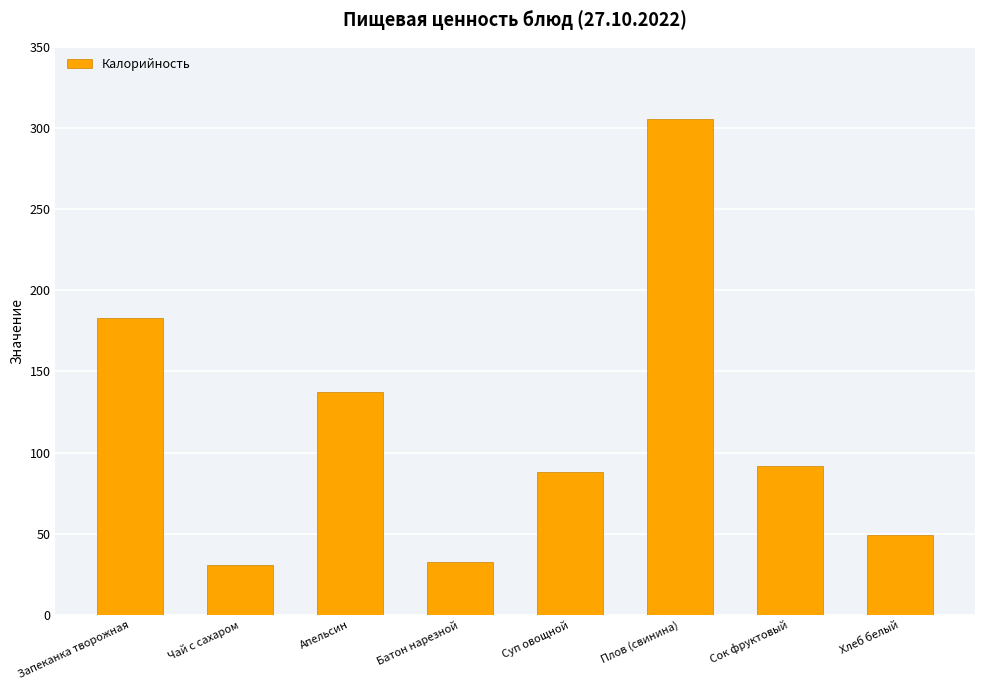

At which label is the value closest to 168?

Запеканка творожная